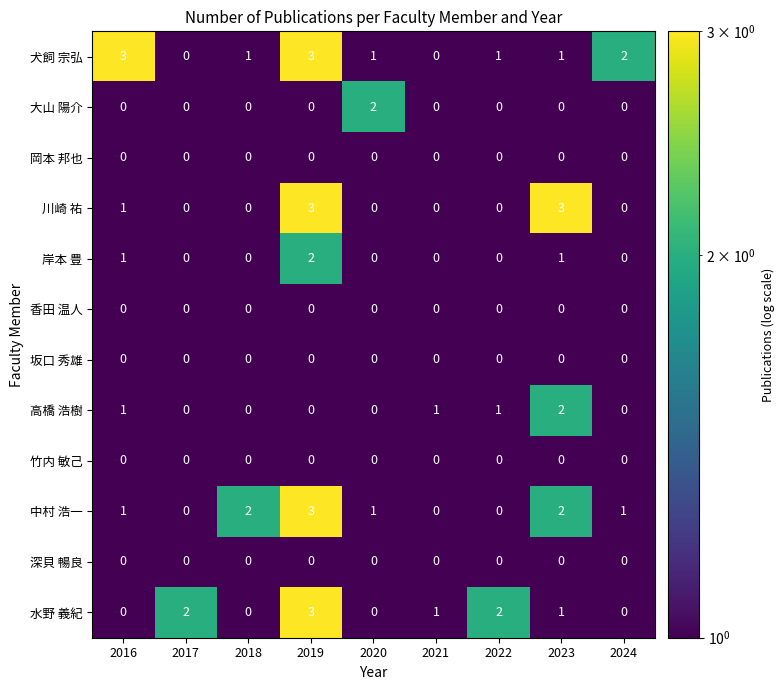

What is the sum of all 高橋 浩樹 values?

5